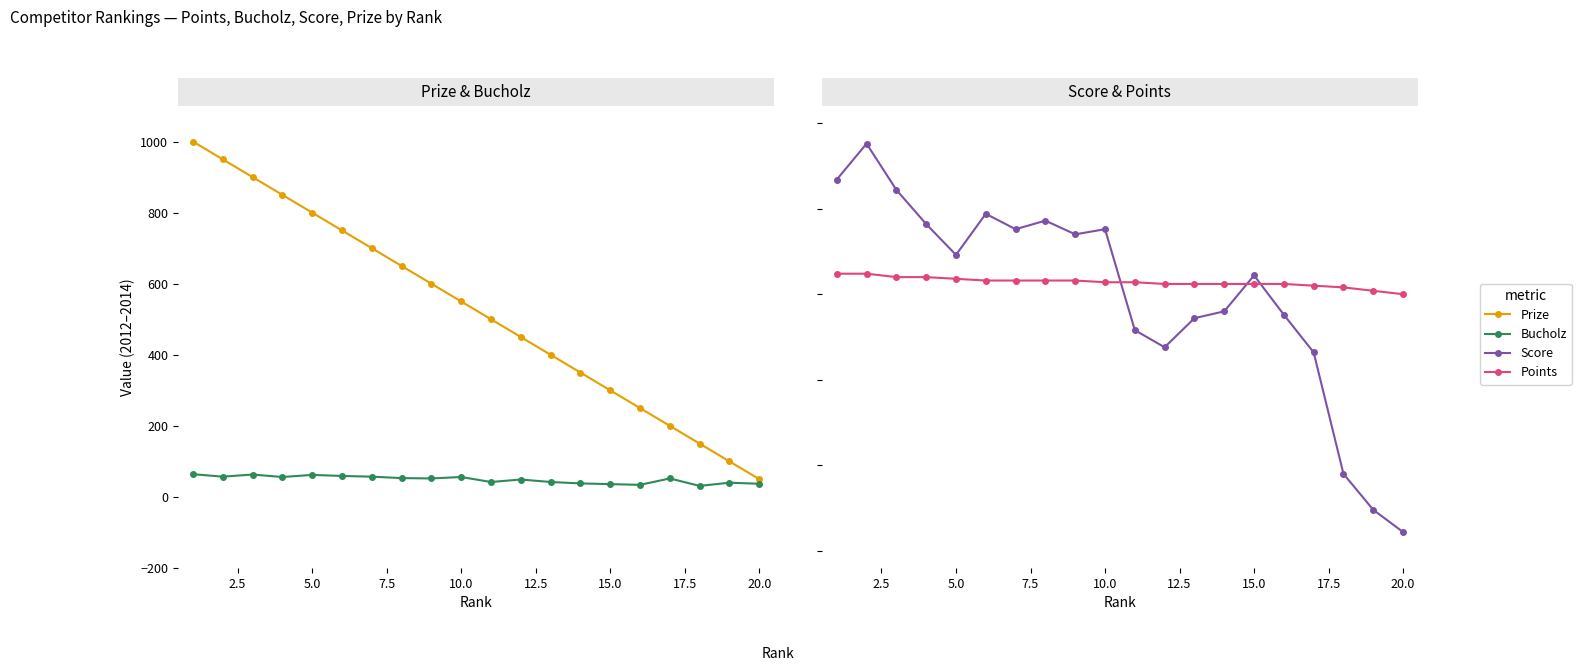

Rank the series at 5.0 from lowest to highest value.

Points, Score, Bucholz, Prize